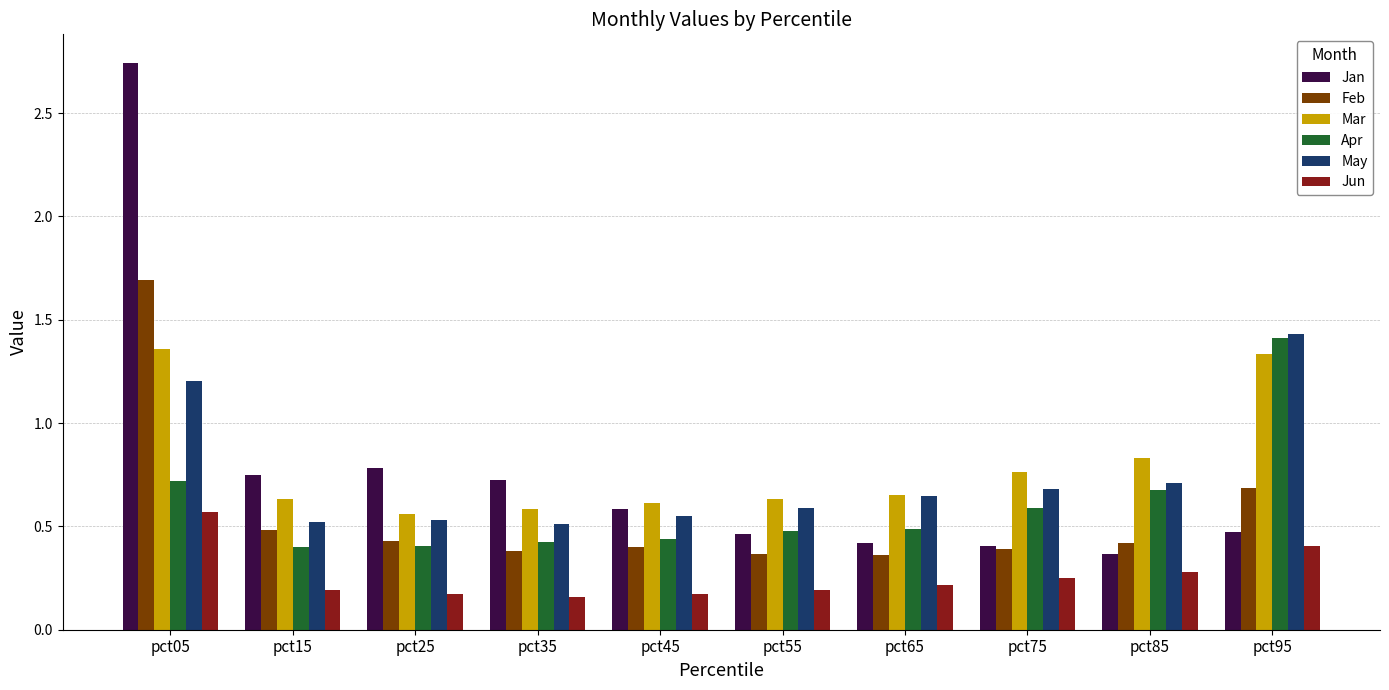

Between pct85 and pct95, which series saw the biggest shift?

Apr